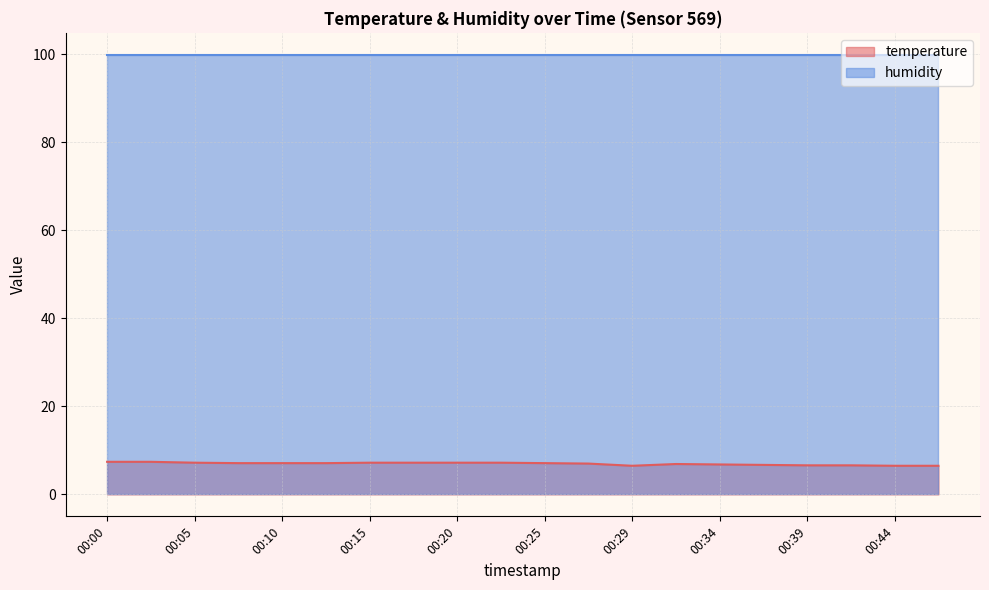

What is the value of the 9th point from the left?

7.2